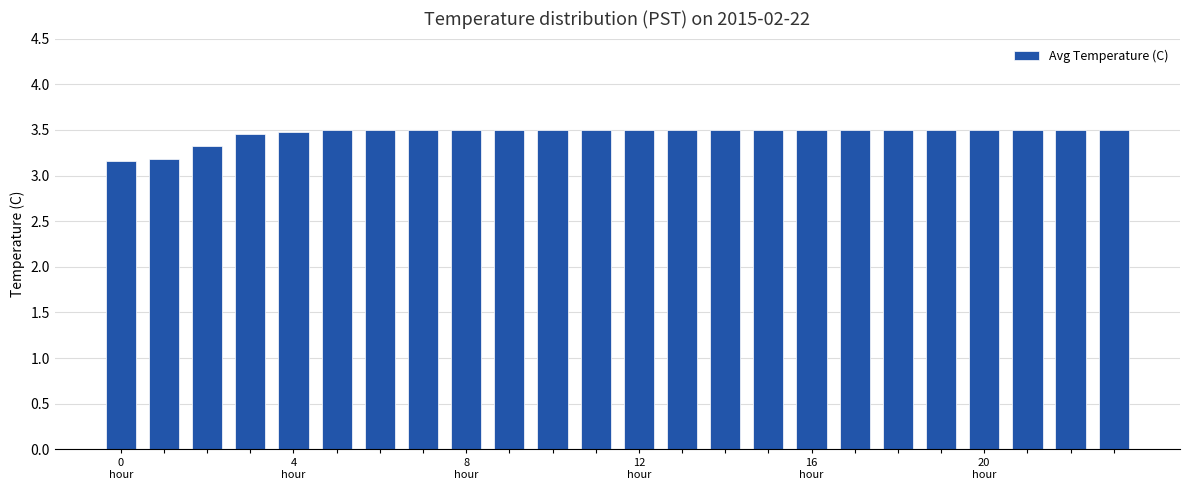

What is the minimum value shown in the chart?

3.2